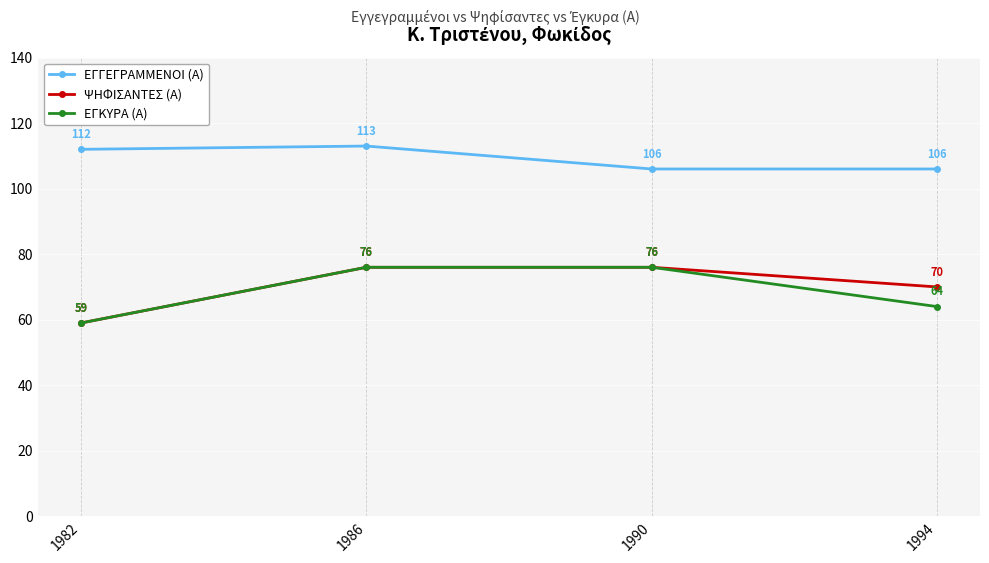

What value does the ΨΗΦΙΣΑΝΤΕΣ (Α) series have at 1994?

70